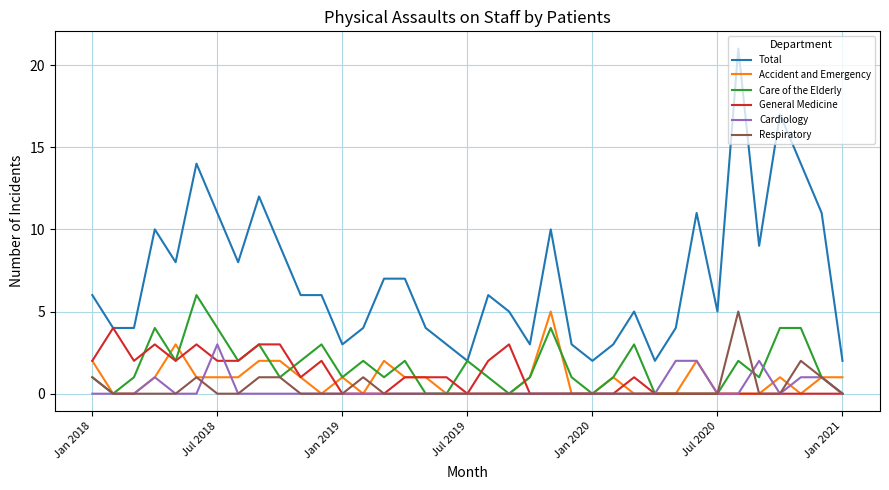

Which series has the largest total across all categories?

Total